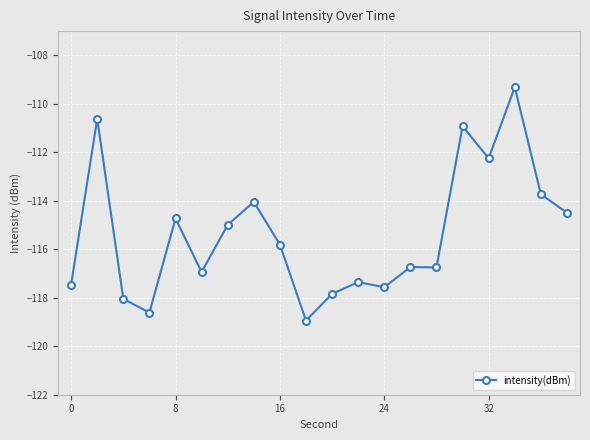

True or false: there are more than 2 points higher than both neighbors.

True